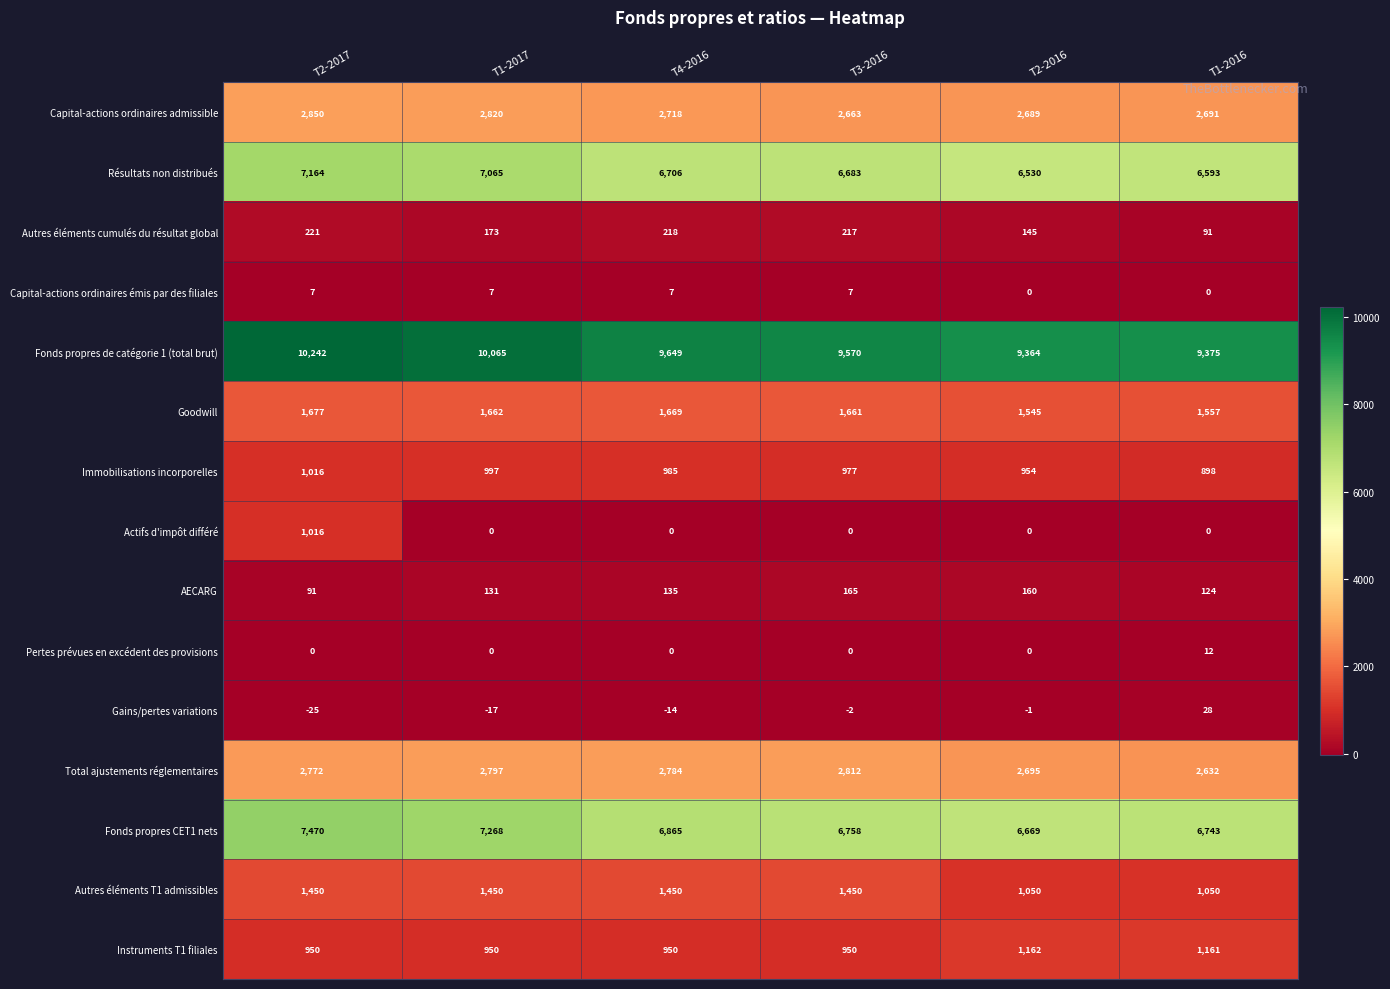

At how many categories does at least one series exceed 5184?

6